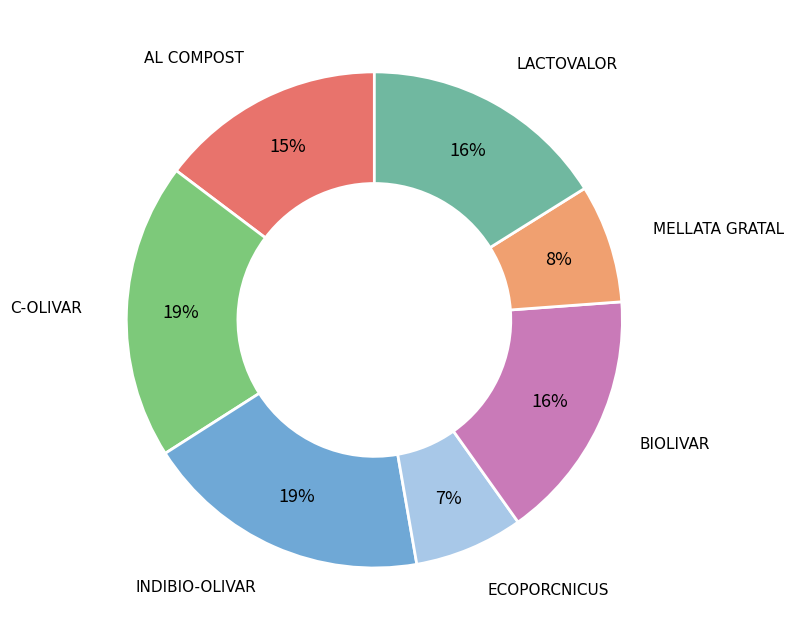

What is the smallest slice in the pie chart?

ECOPORCNICUS